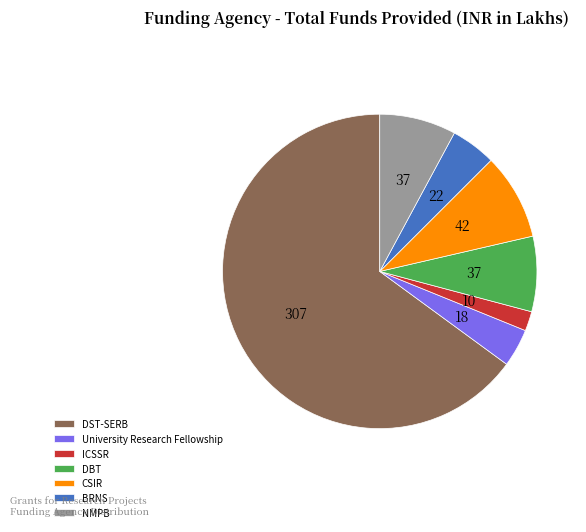

Approximately how many times larger is the value at NMPB compared to BRNS?

1.7